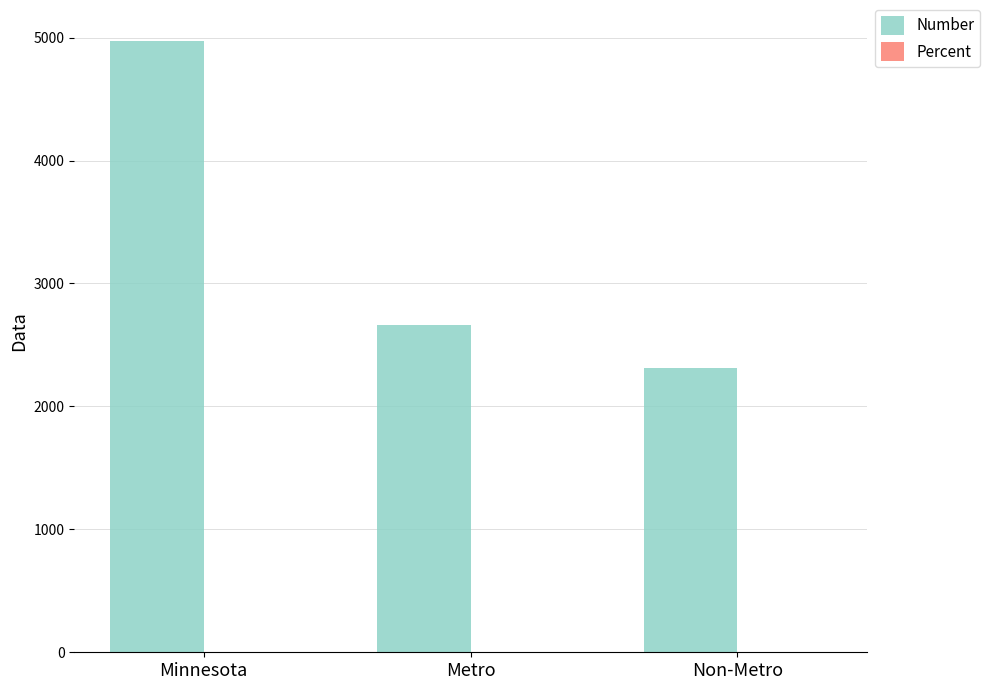

The Number series shows 6616.1 at Minnesota. True or false?

False